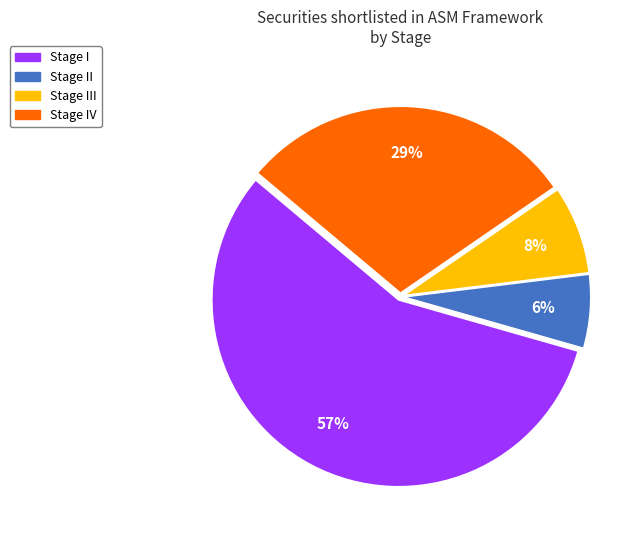

How many slices are in this pie chart?

4